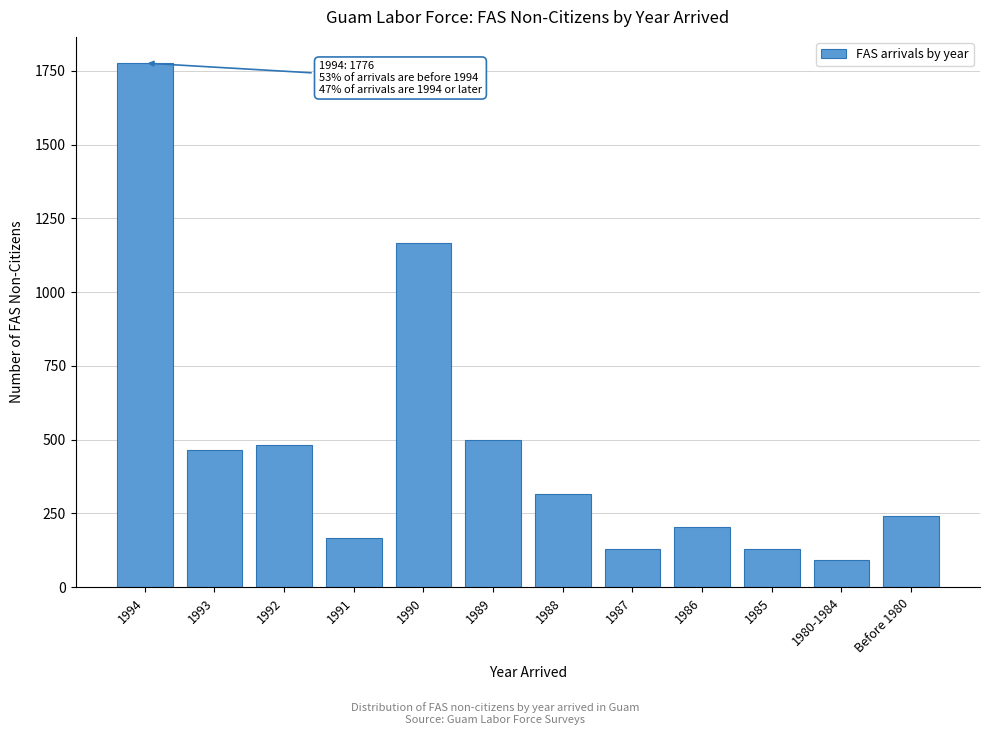

Reading right to left, transcribe all the data shown in this chart.

Before 1980=241	1980-1984=93	1985=130	1986=204	1987=130	1988=315	1989=500	1990=1166	1991=167	1992=481	1993=463	1994=1776